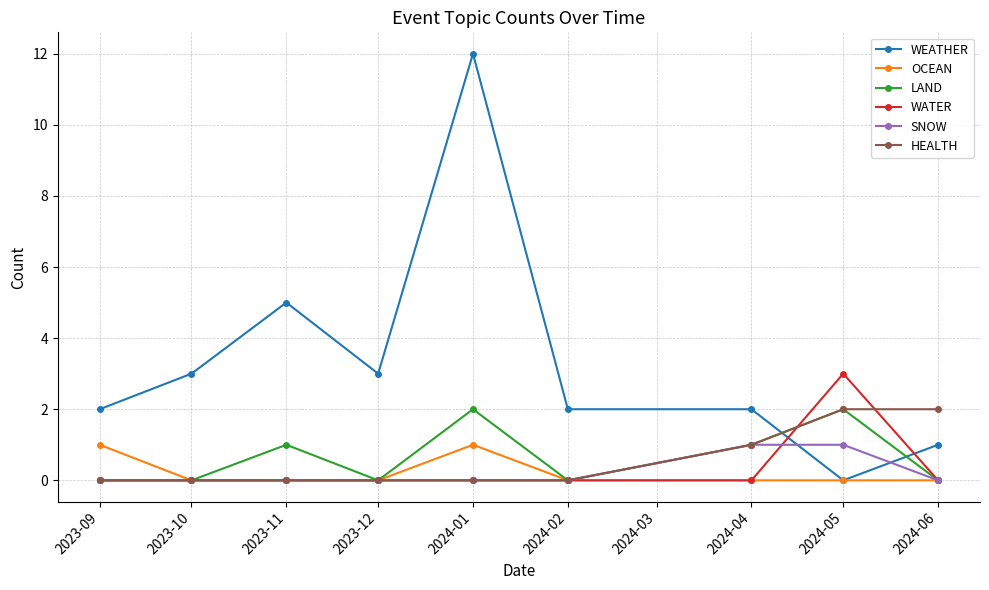

What are all the series names shown in the legend?

WEATHER, OCEAN, LAND, WATER, SNOW, HEALTH